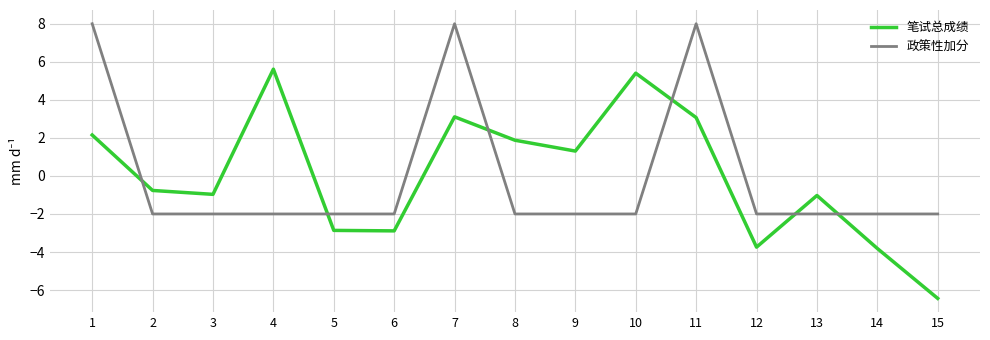

Where does the 笔试总成绩 series first go above 0?

1